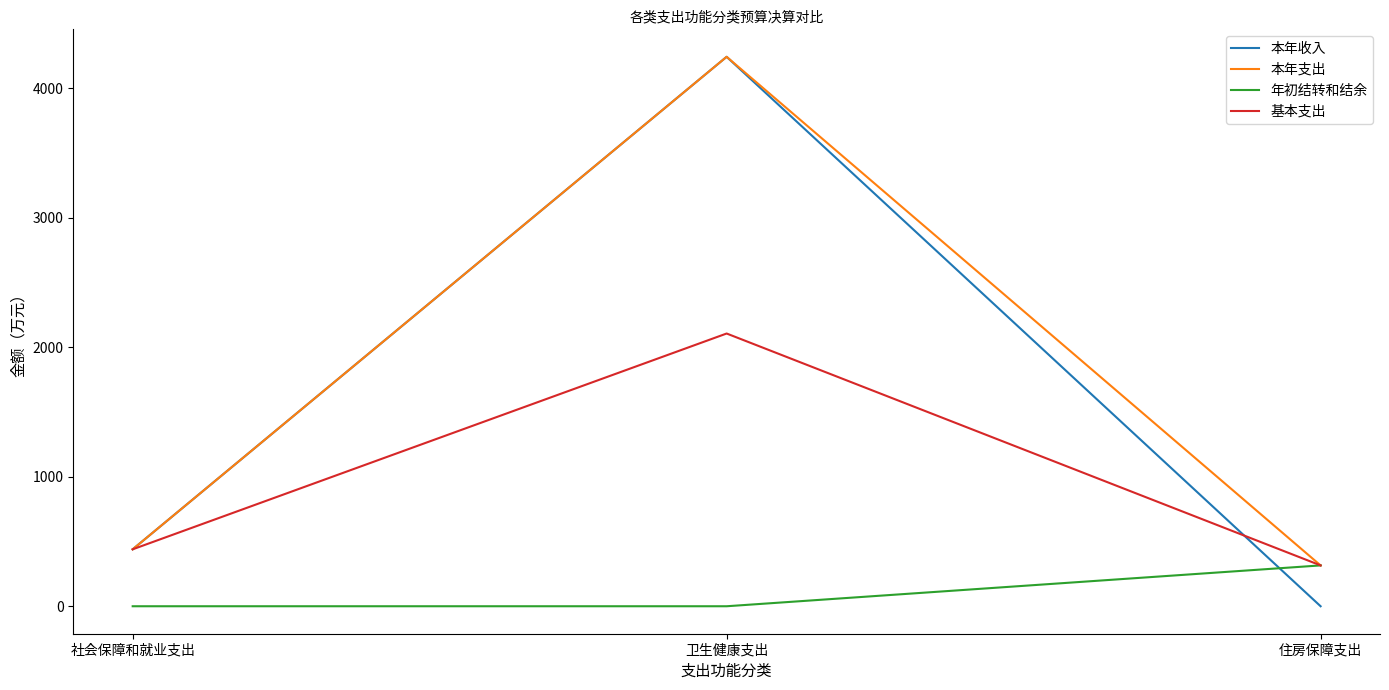

What is the spread (max minus min) of values at 住房保障支出?

315.4